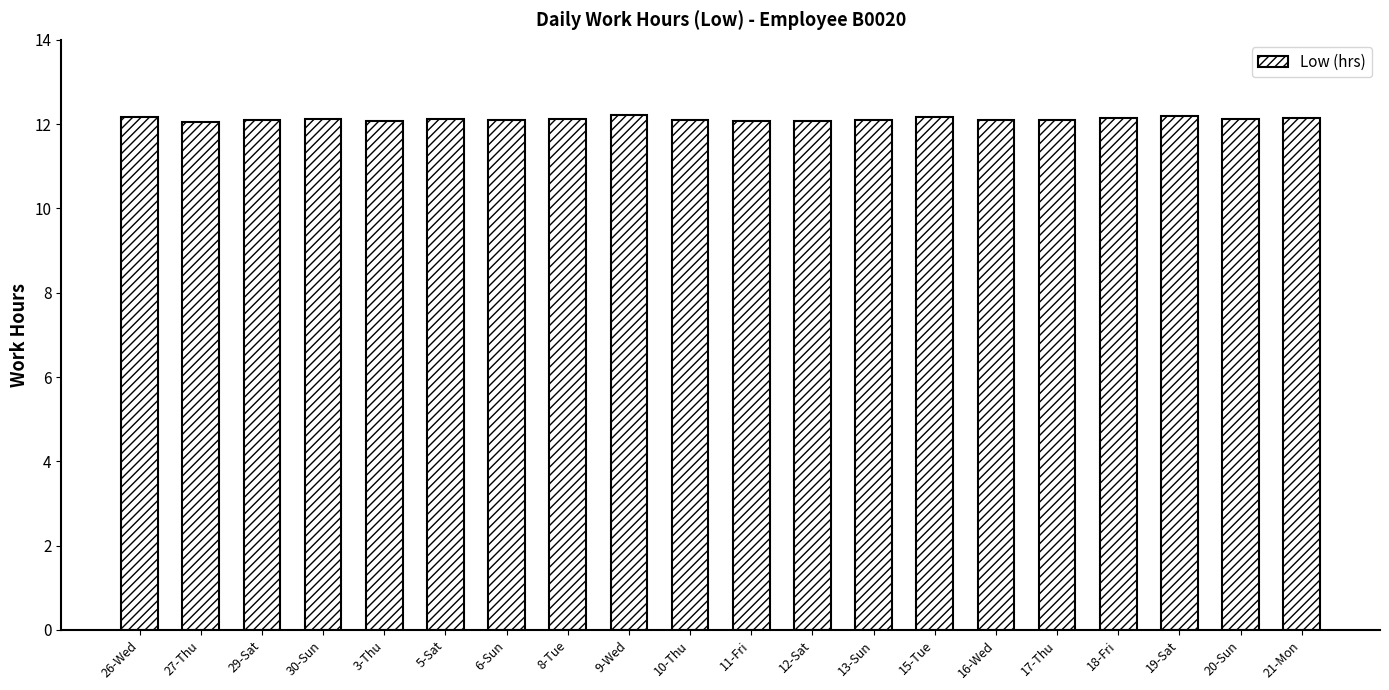

What is the label of the 14th bar from the left?

15-Tue